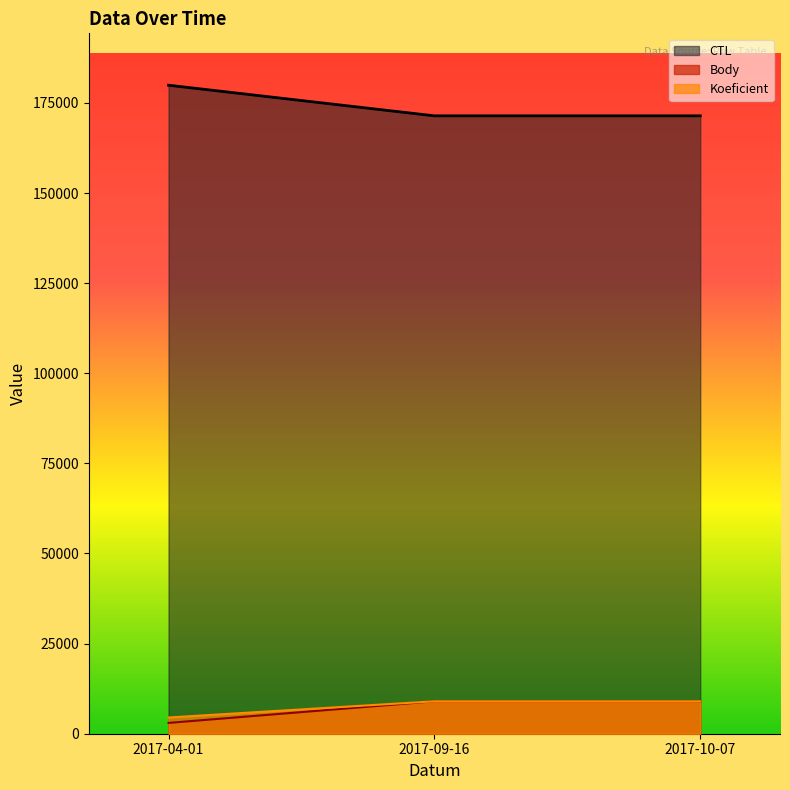

The value of Koeficient at 2017-10-07 is 14435.6. True or false?

False